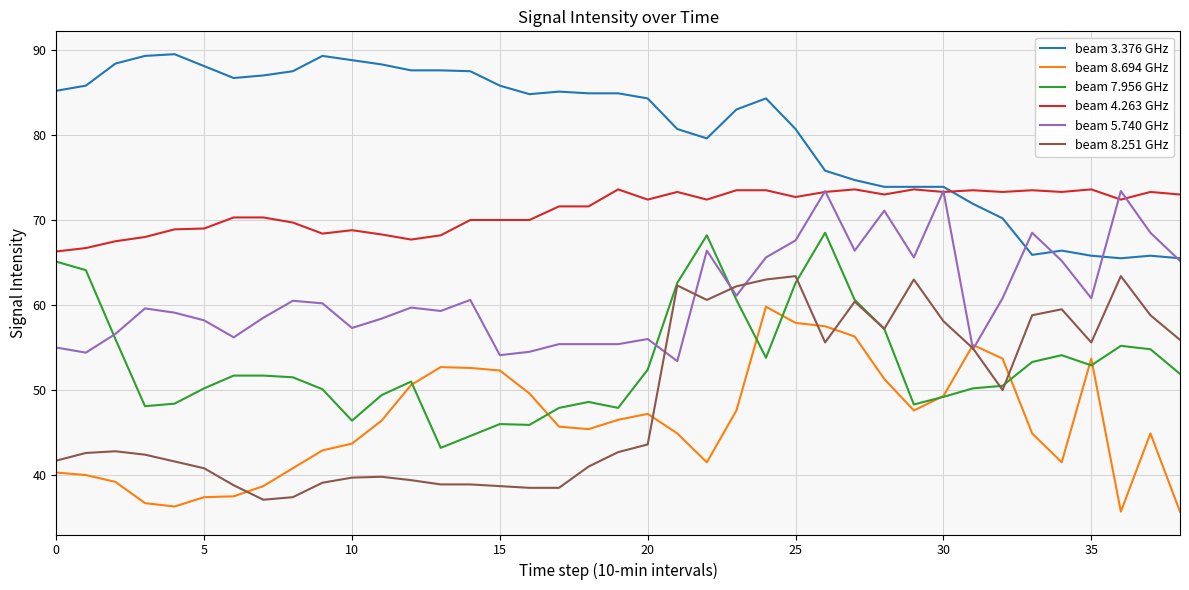

What is the difference between the maximum and minimum values in the beam 5.740 GHz series?

20.0